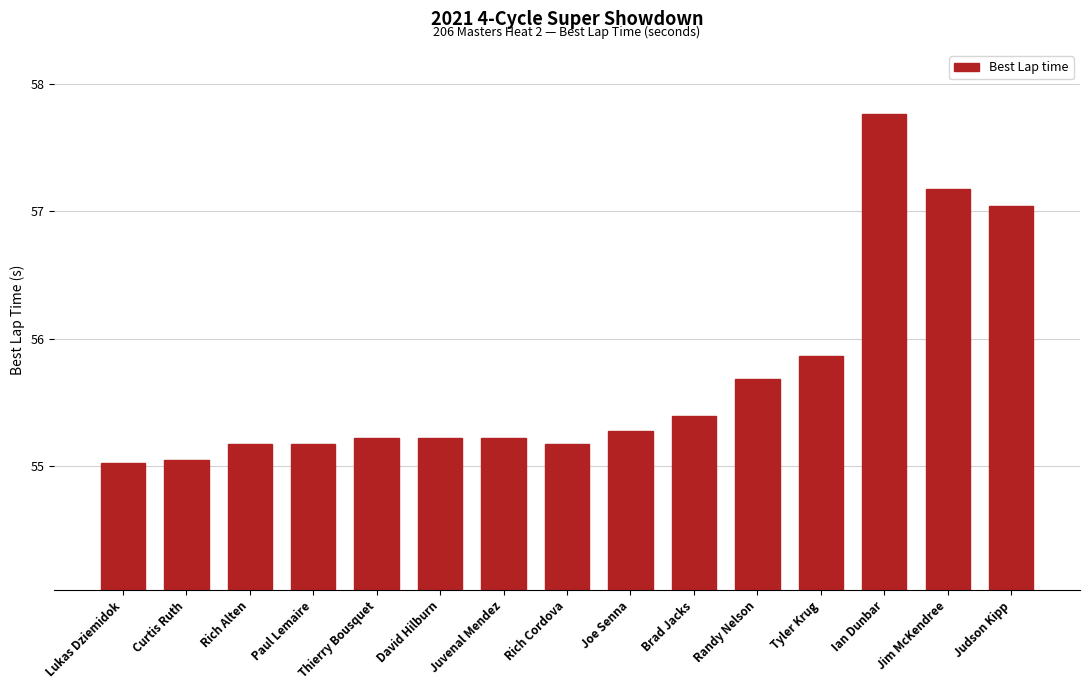

What is the difference between the maximum and minimum values?

2.7